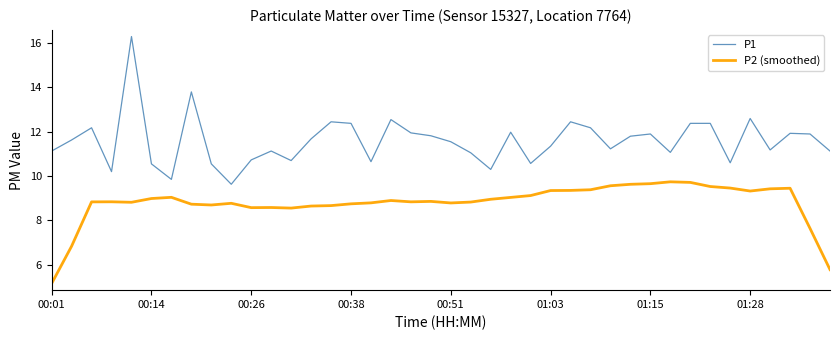

Which series has the largest total across all categories?

P1